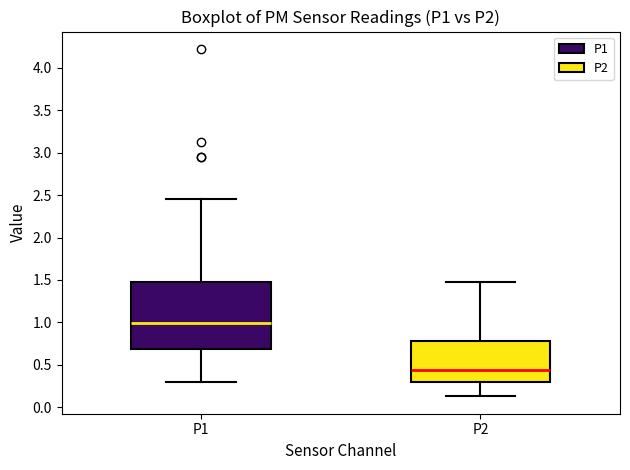

Reading left to right, transcribe this box plot: for each box, give where its median line is, the range the box spans, and where its two whiskers end, as read against the y-axis. The values are not printed on the chart, so give them approximately, as read against the axis.

P1: median 1.00, box 0.70 to 1.50, whiskers 0.30 to 2.45
P2: median 0.45, box 0.30 to 0.80, whiskers 0.15 to 1.50